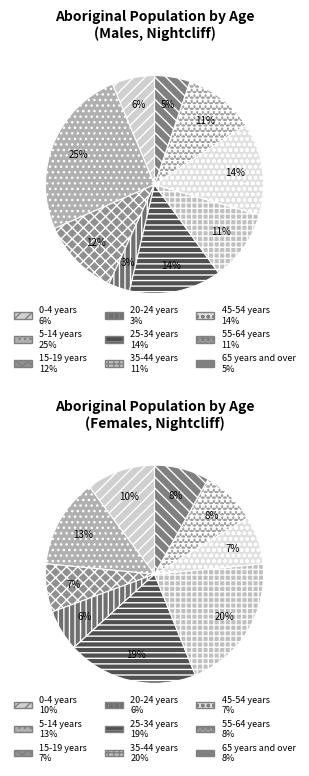

To the nearest percent, what is the combined percentage of 35-44 years and 20-24 years?

27%